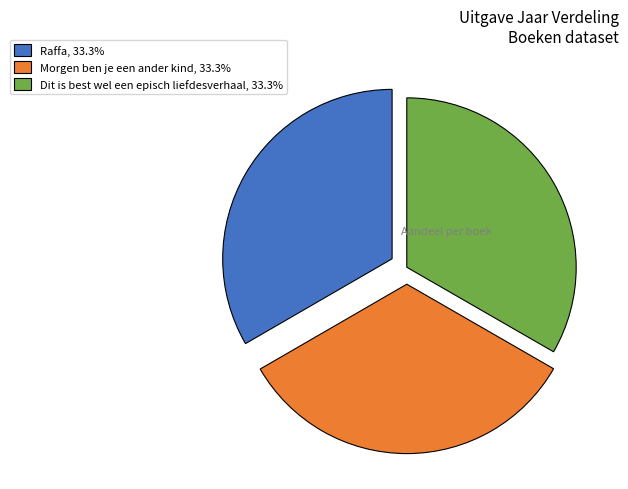

What is the ratio of the value at Morgen ben je een ander kind to the value at Raffa?

1.0